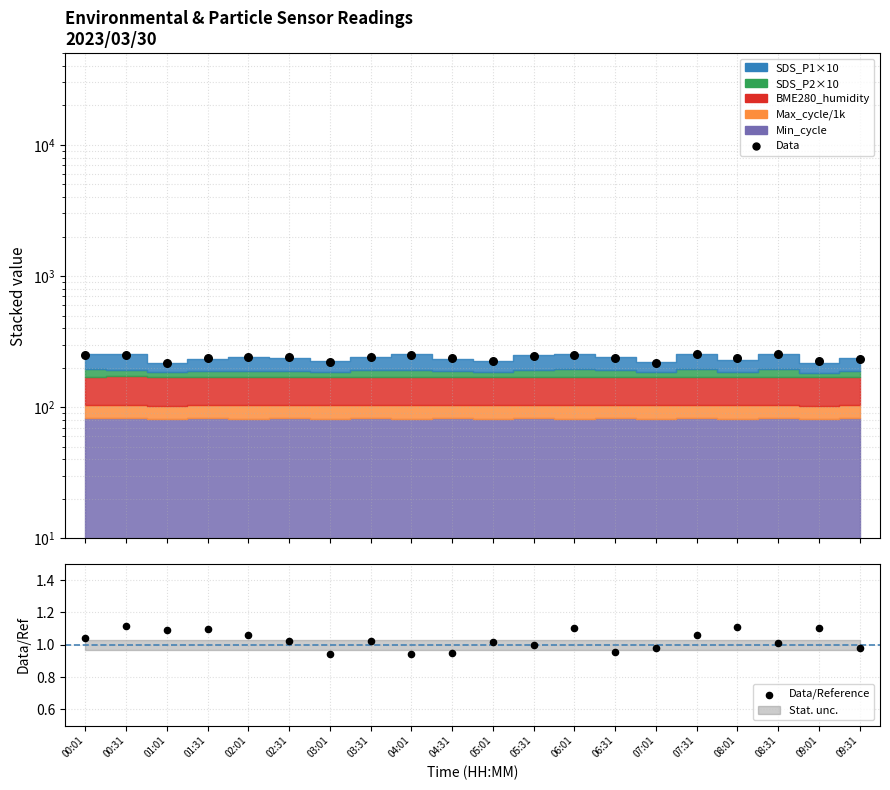

Is the value of Data at 03:31 greater than the value of Data/Reference at 05:01?

Yes